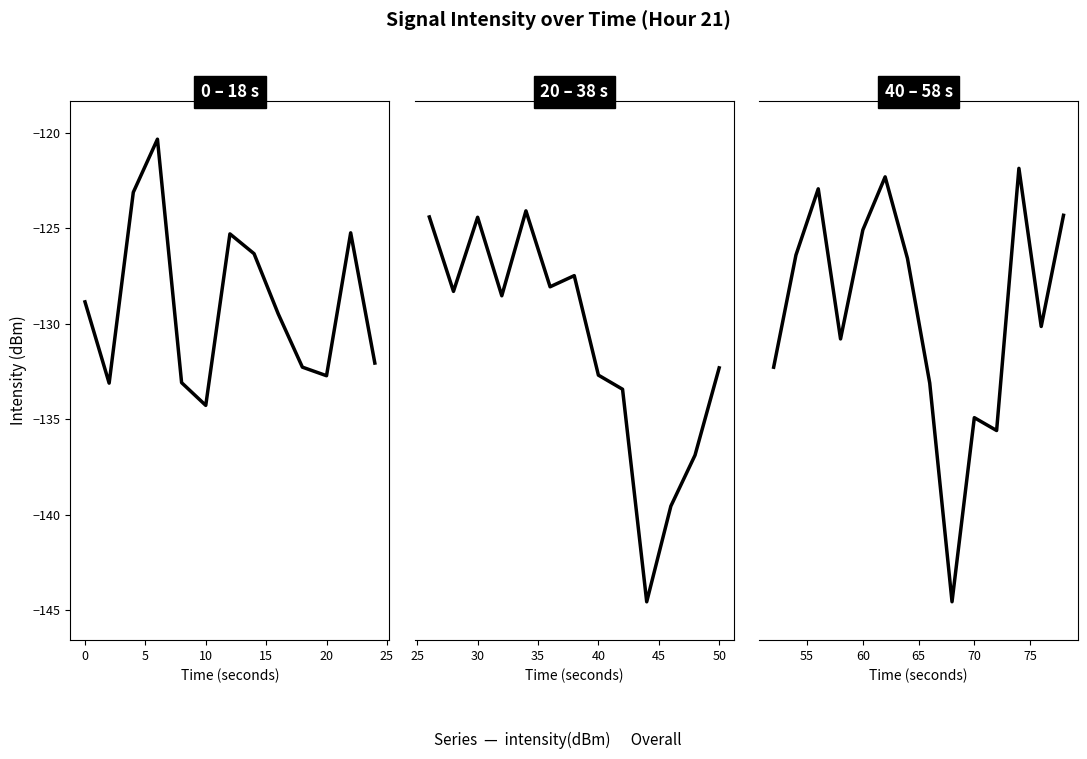

What is the difference between the values at 20 and 9?

12.6